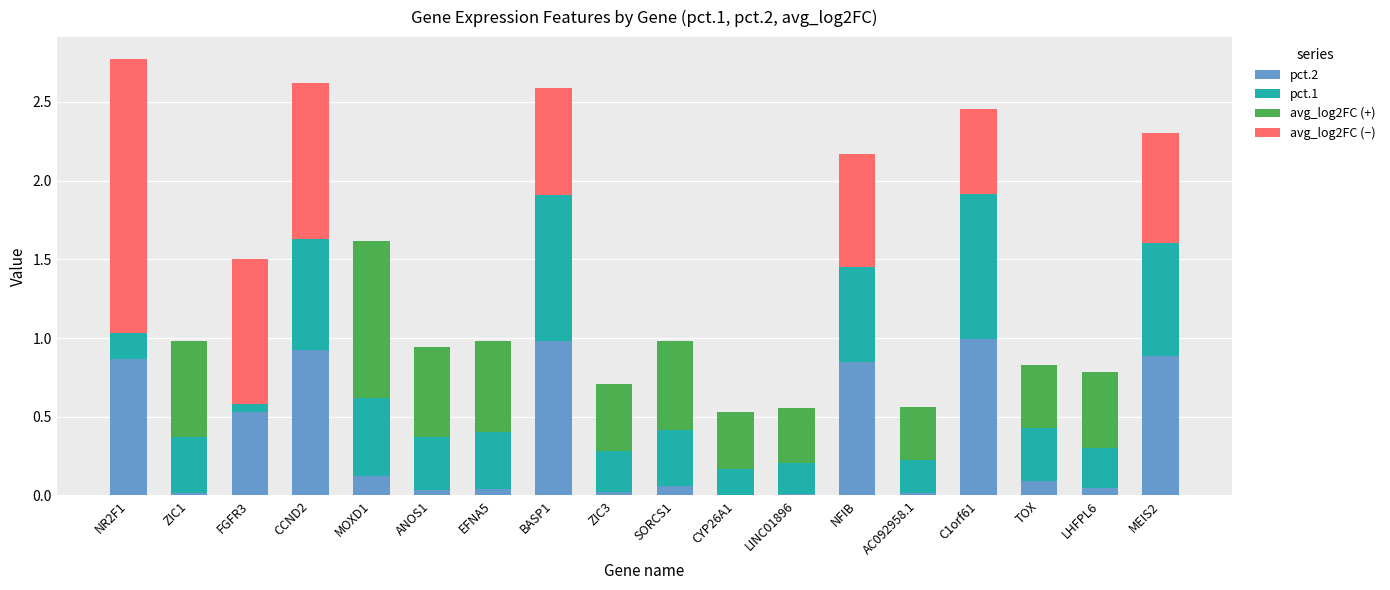

True or false: pct.2 has a value of 0.4 at MEIS2.

False